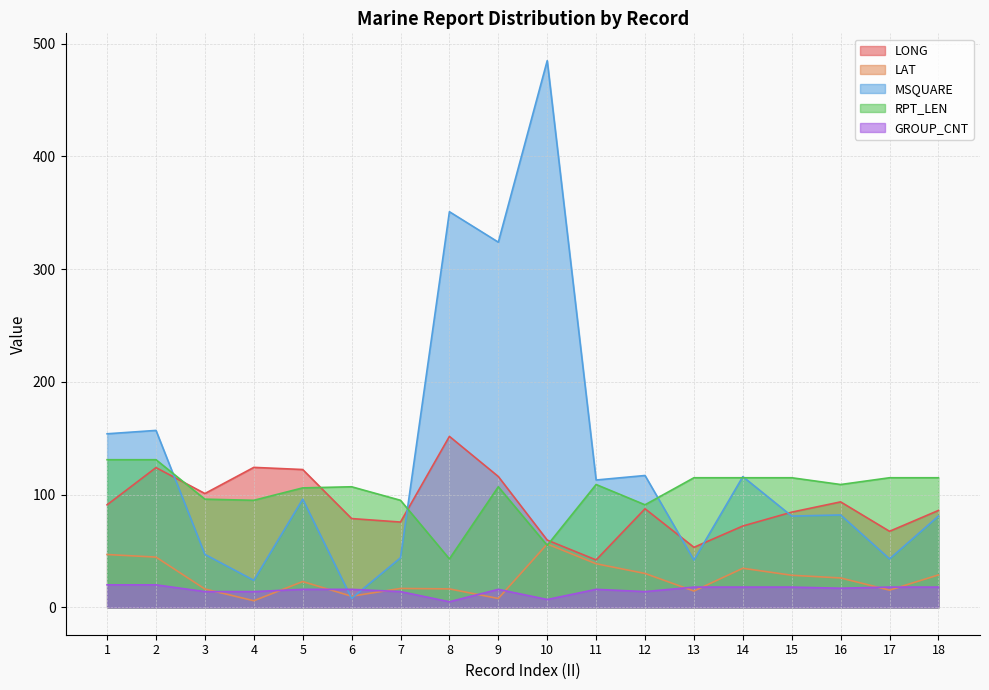

What is the total value across all series at 16?

327.7